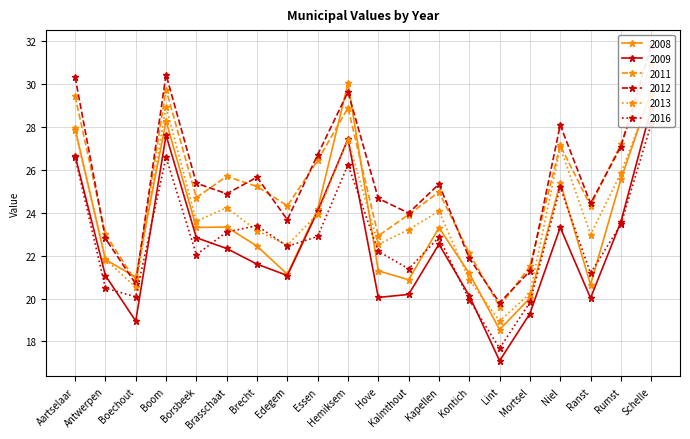

Which category has the lowest value in the 2009 series?

Lint